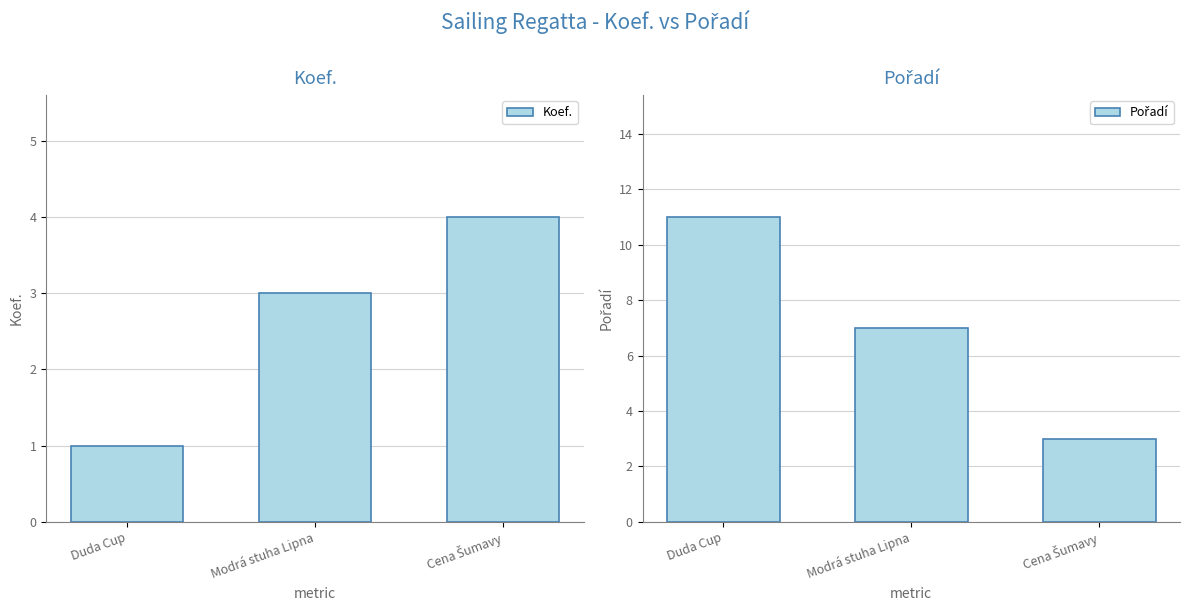

What are all the series names shown in the legend?

Koef., Pořadí